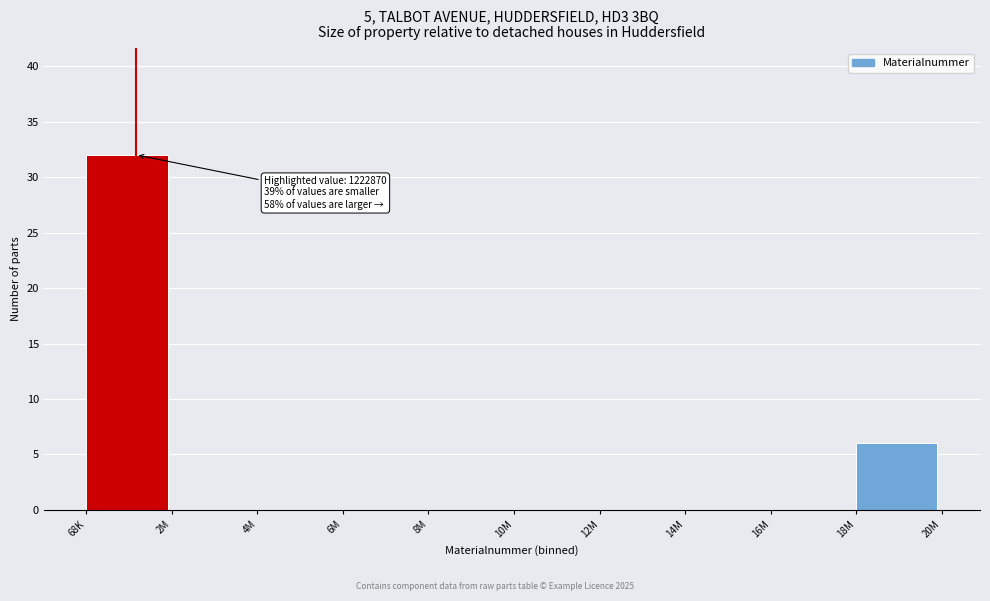

Reading left to right, what are all the values shown in this chart?

68K=32	2M=0	4M=0	6M=0	8M=0	10M=0	12M=0	14M=0	16M=0	18M=6